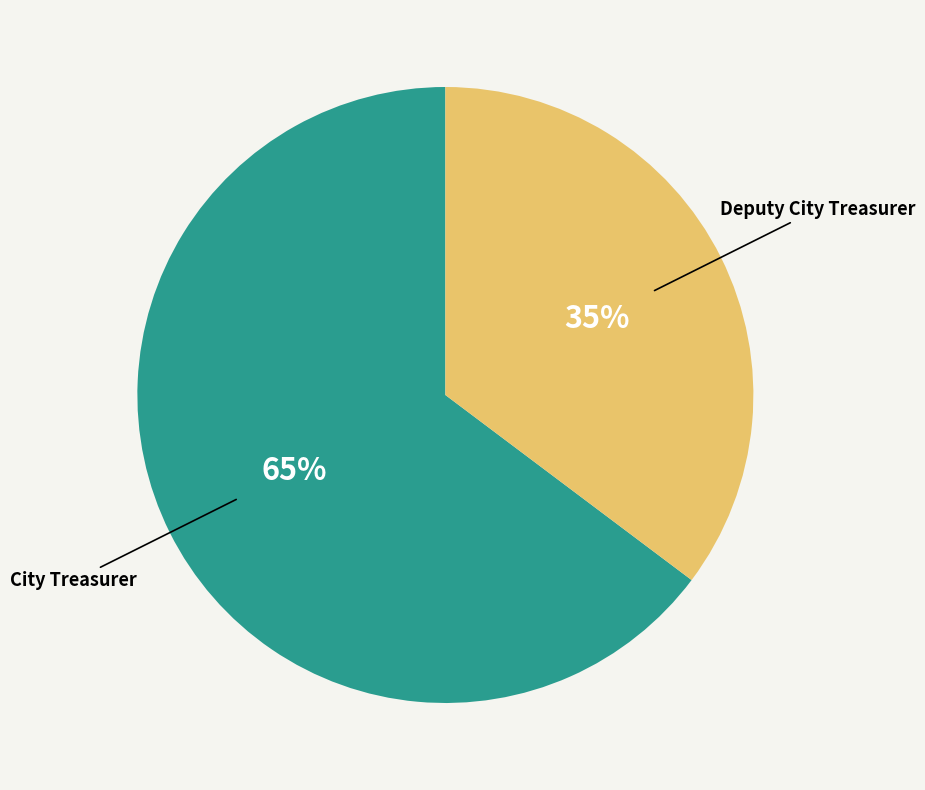

To the nearest percent, what is the average slice percentage?

50%